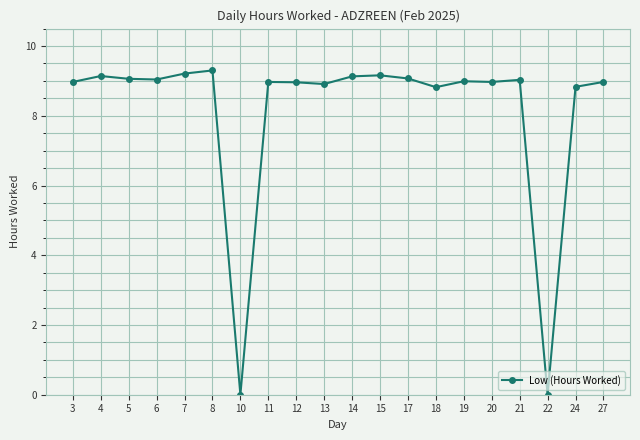

What is the maximum value shown in the chart?

9.3